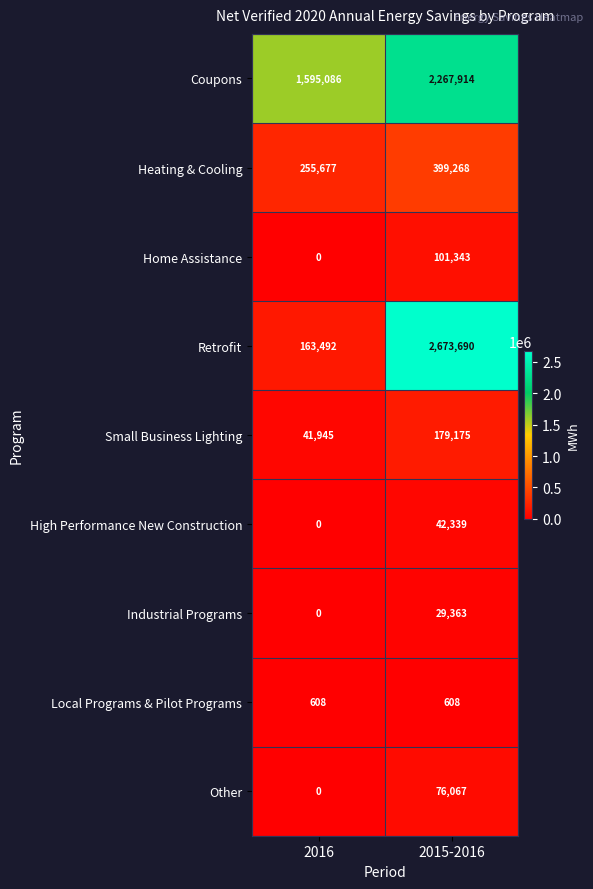

At which category is the sum across all series the highest?

2015-2016